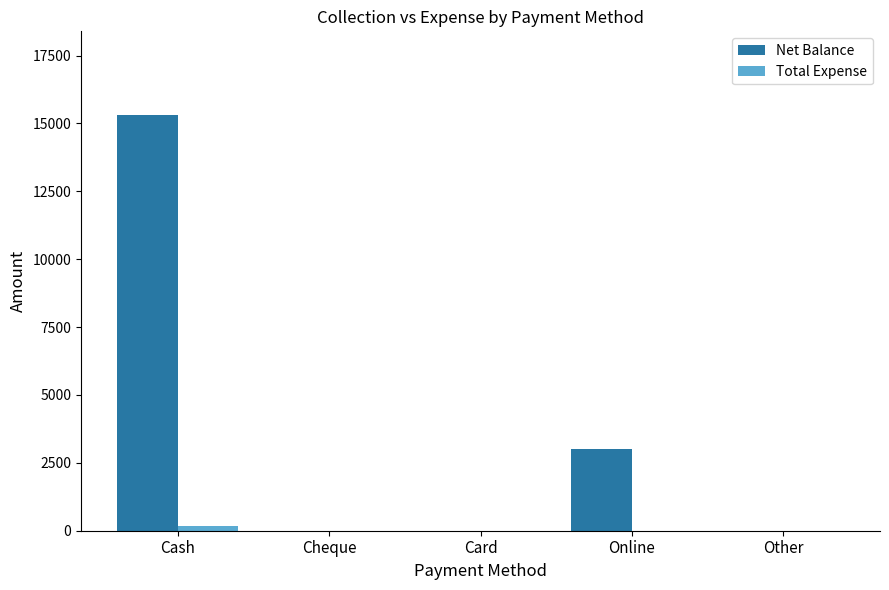

What is the highest value of the Net Balance series?

15325